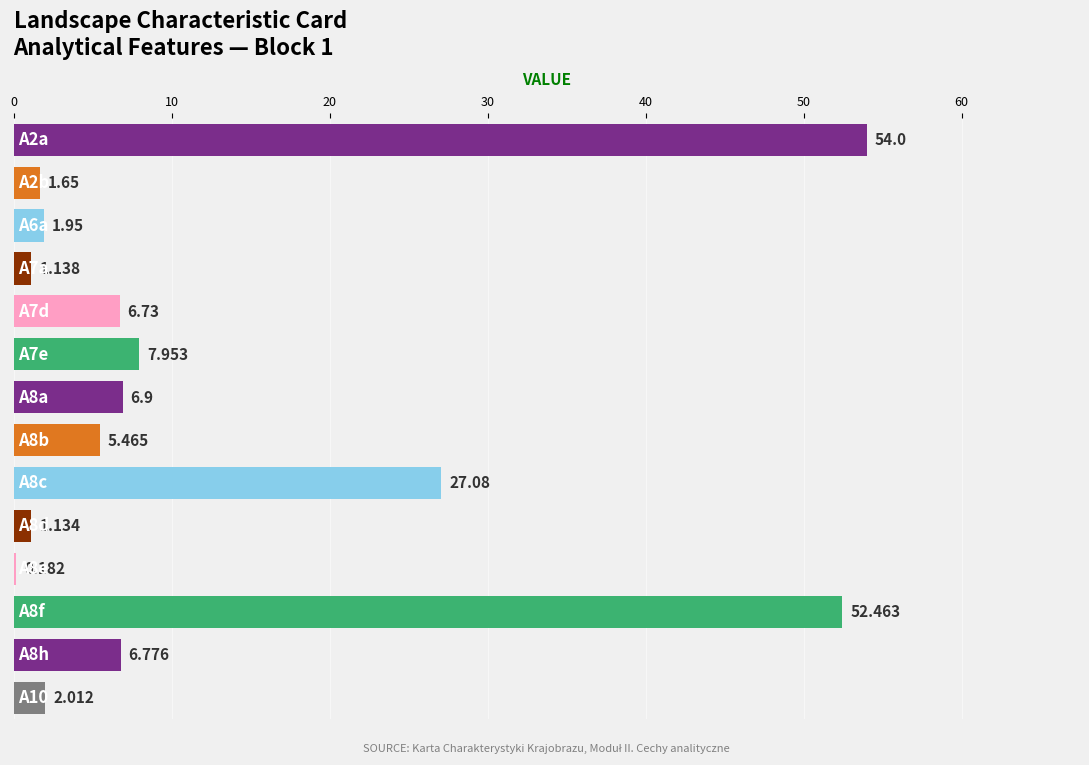

Rank the categories by value from highest to lowest.

A2a, A8f, A8c, A7e, A8a, A8h, A7d, A8b, A10, A6a, A2b, A7a, A8d, A8e